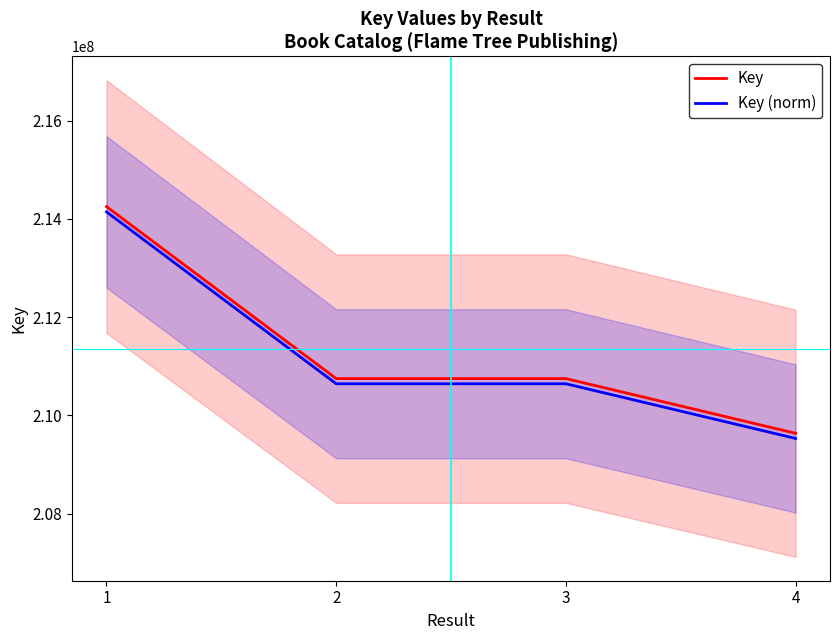

True or false: Key and Key (norm) intersect in this chart.

False